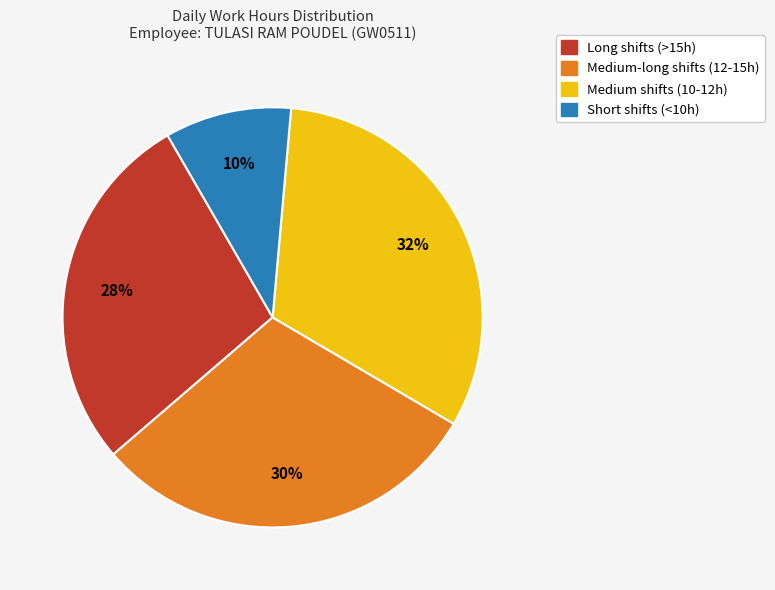

To the nearest percent, what is the average slice percentage?

25%